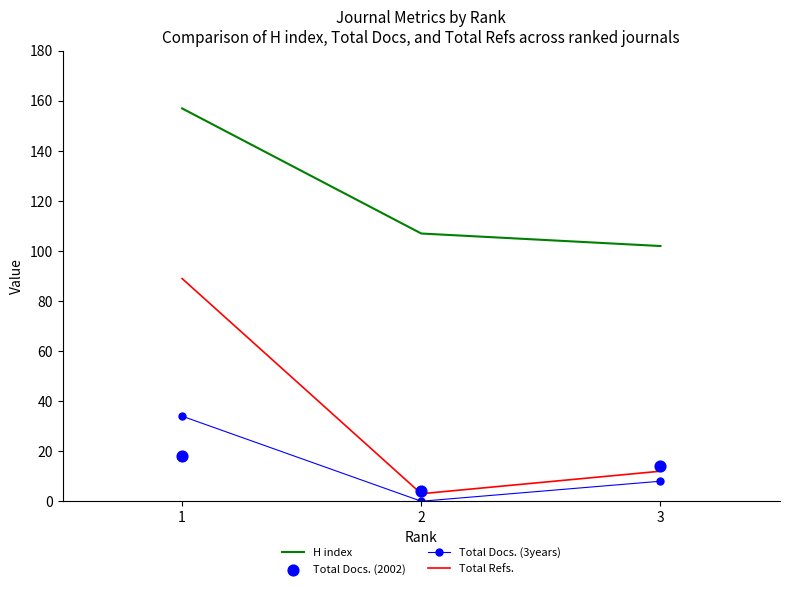

What is the total value across all series at 2?

114